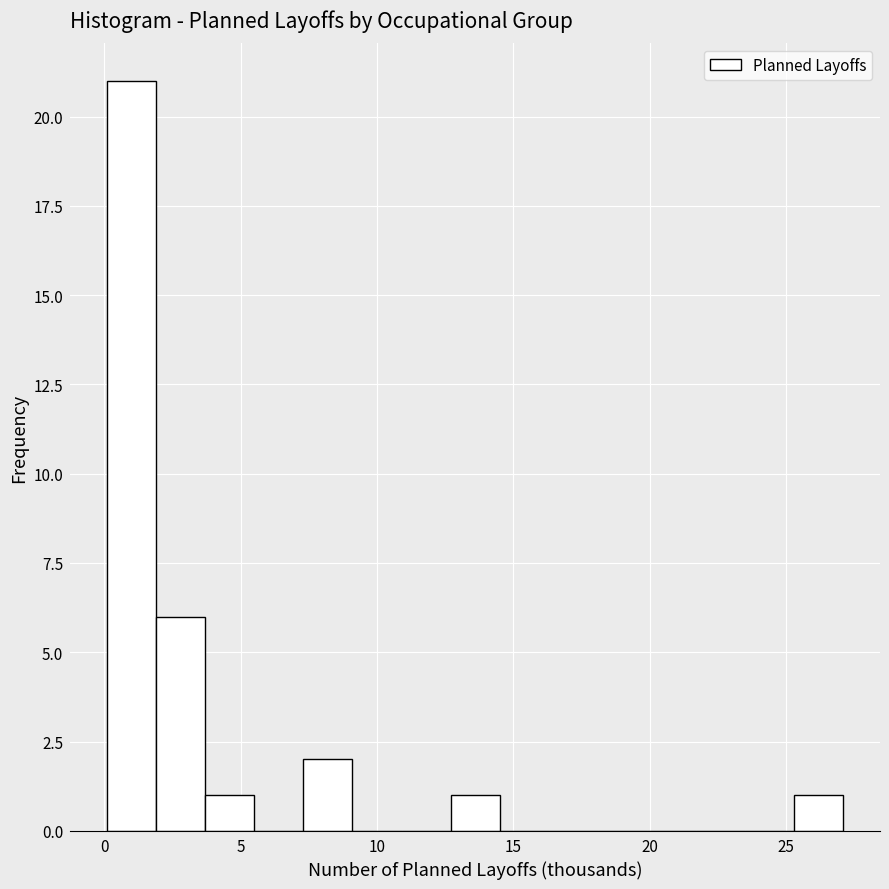

Around what value on the x-axis is the tallest bar? Give the approximate position of its centre, as read against the axis.

1.0